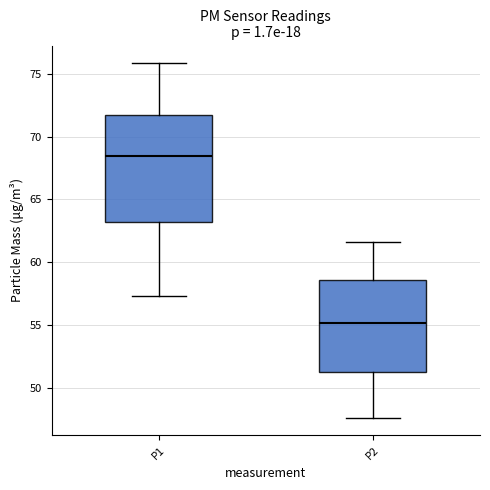

Which box's median line is the lowest?

P2